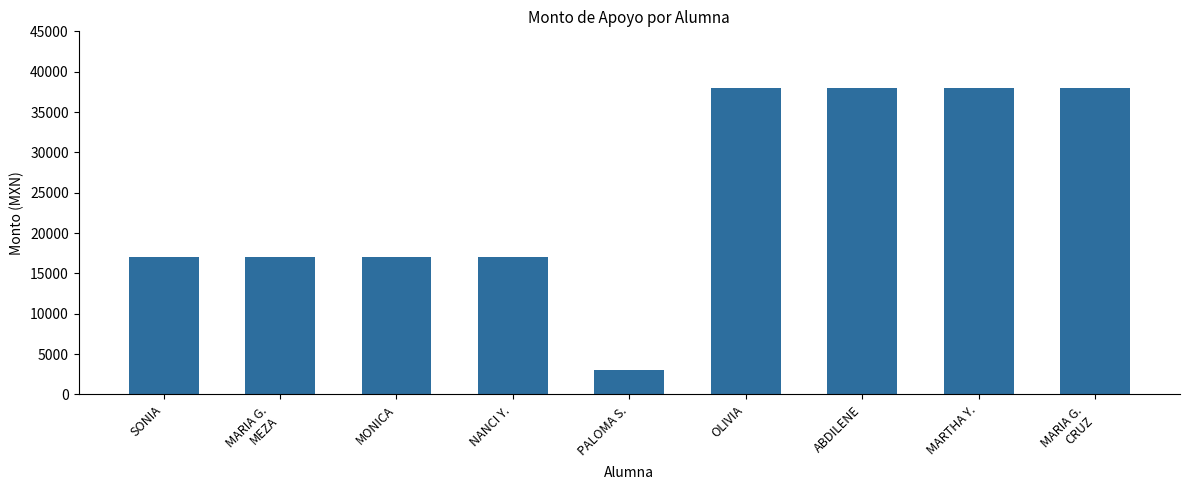

What is the minimum value shown in the chart?

3000